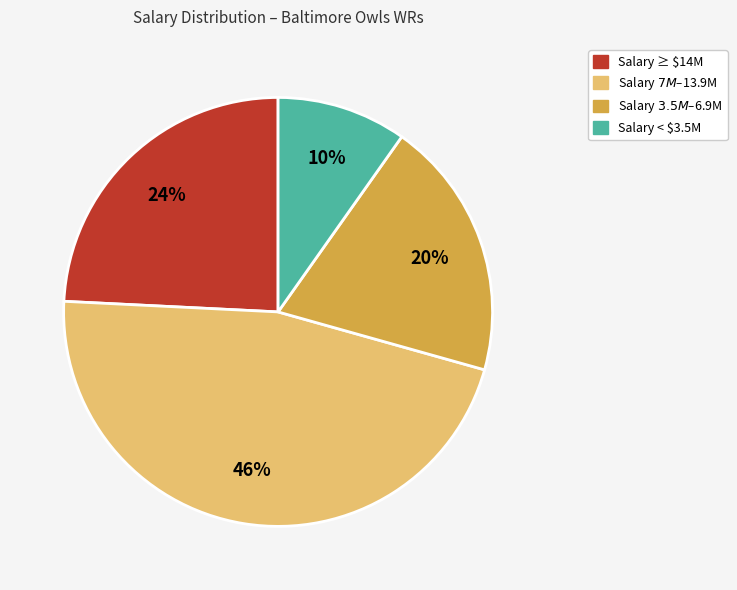

What is the smallest slice in the pie chart?

Salary < $3.5M